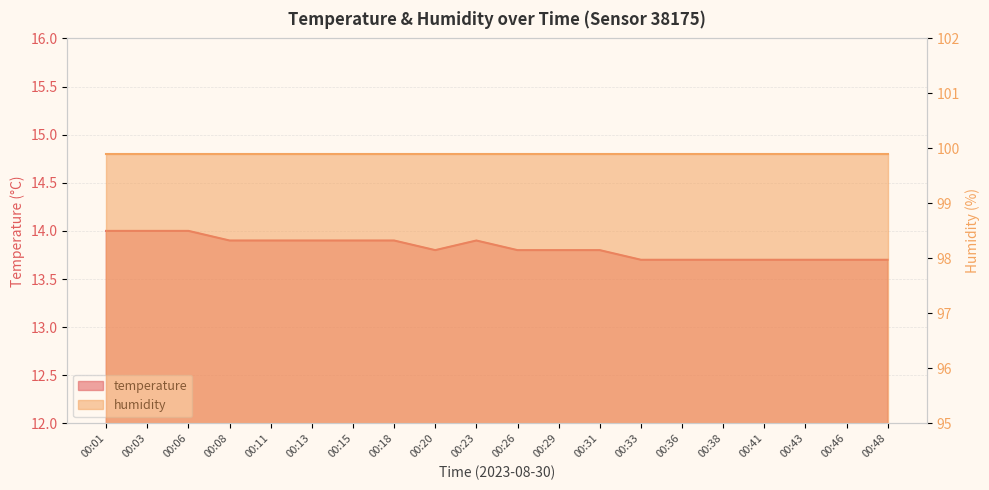

What is the maximum value shown in the chart?

14.0